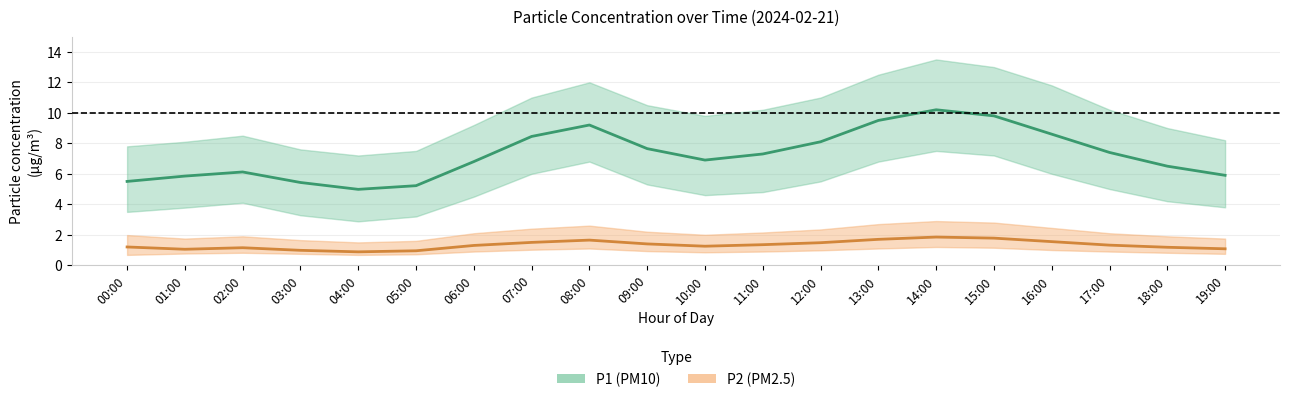

Reading right to left, list all the values displayed in this chart.

P1 center: 19:00=5.9	18:00=6.5	17:00=7.4	16:00=8.6	15:00=9.8	14:00=10.2	13:00=9.5	12:00=8.1	11:00=7.3	10:00=6.9	09:00=7.7	08:00=9.2	07:00=8.4	06:00=6.8	05:00=5.2	04:00=5.0	03:00=5.4	02:00=6.1	01:00=5.8	00:00=5.5
P2 center: 19:00=1.1	18:00=1.2	17:00=1.3	16:00=1.6	15:00=1.8	14:00=1.9	13:00=1.7	12:00=1.5	11:00=1.4	10:00=1.2	09:00=1.4	08:00=1.6	07:00=1.5	06:00=1.3	05:00=0.9	04:00=0.9	03:00=1.0	02:00=1.1	01:00=1.1	00:00=1.2